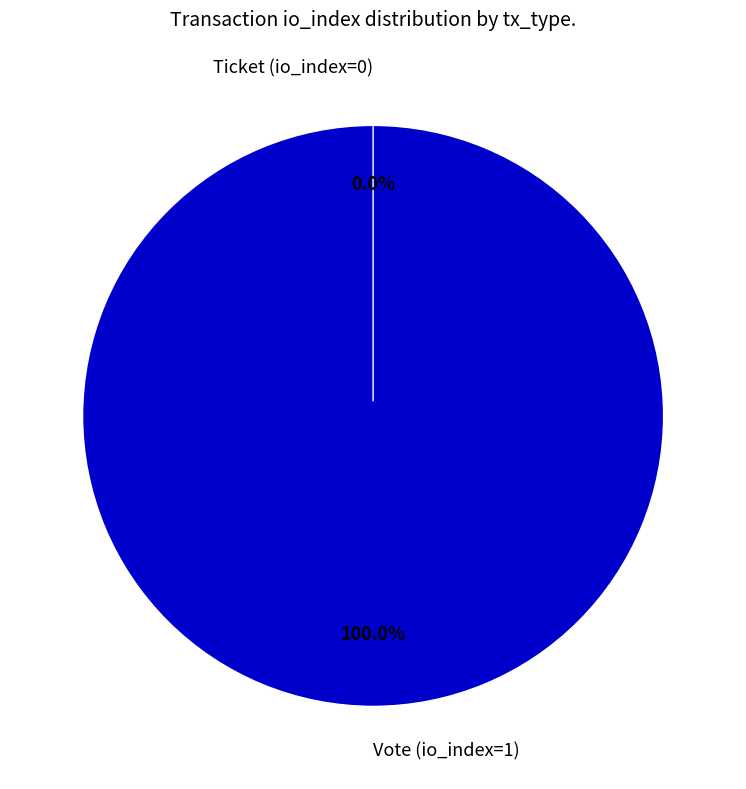

To the nearest percent, what is the combined percentage of Ticket (io_index=0) and Vote (io_index=1)?

100%